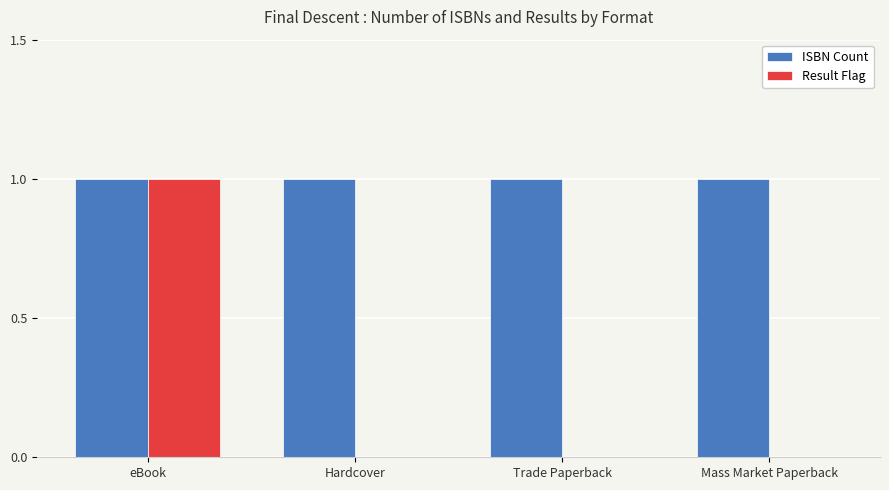

At which category is the sum across all series the highest?

eBook